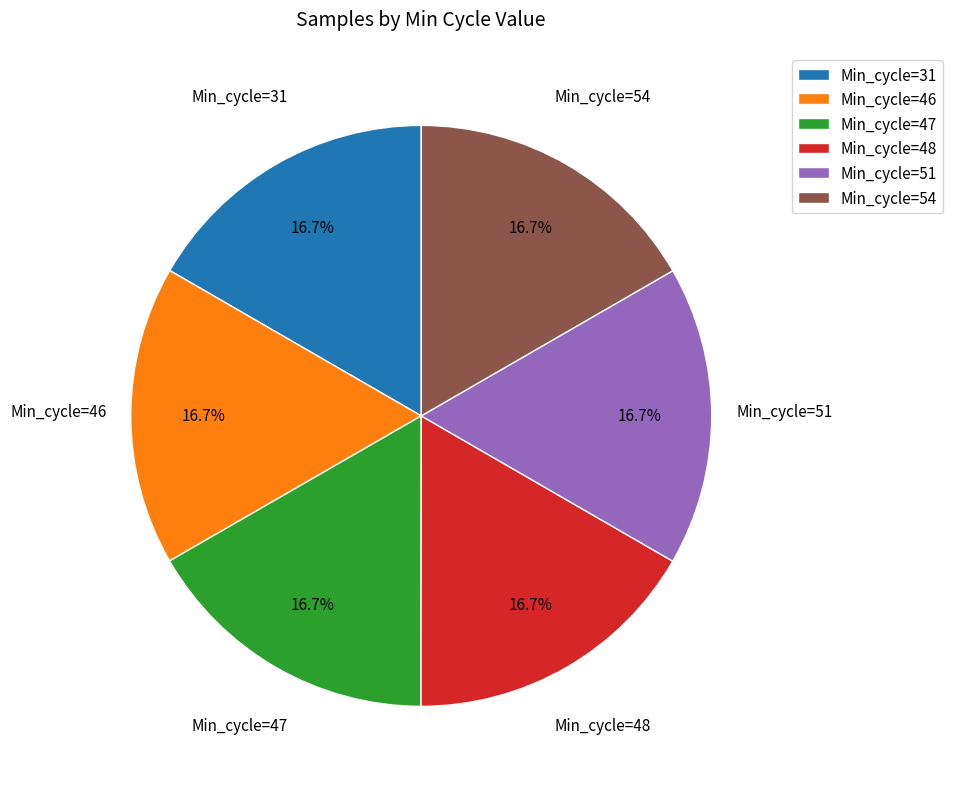

What is the total percentage of Min_cycle=51 and Min_cycle=47?

33.3%